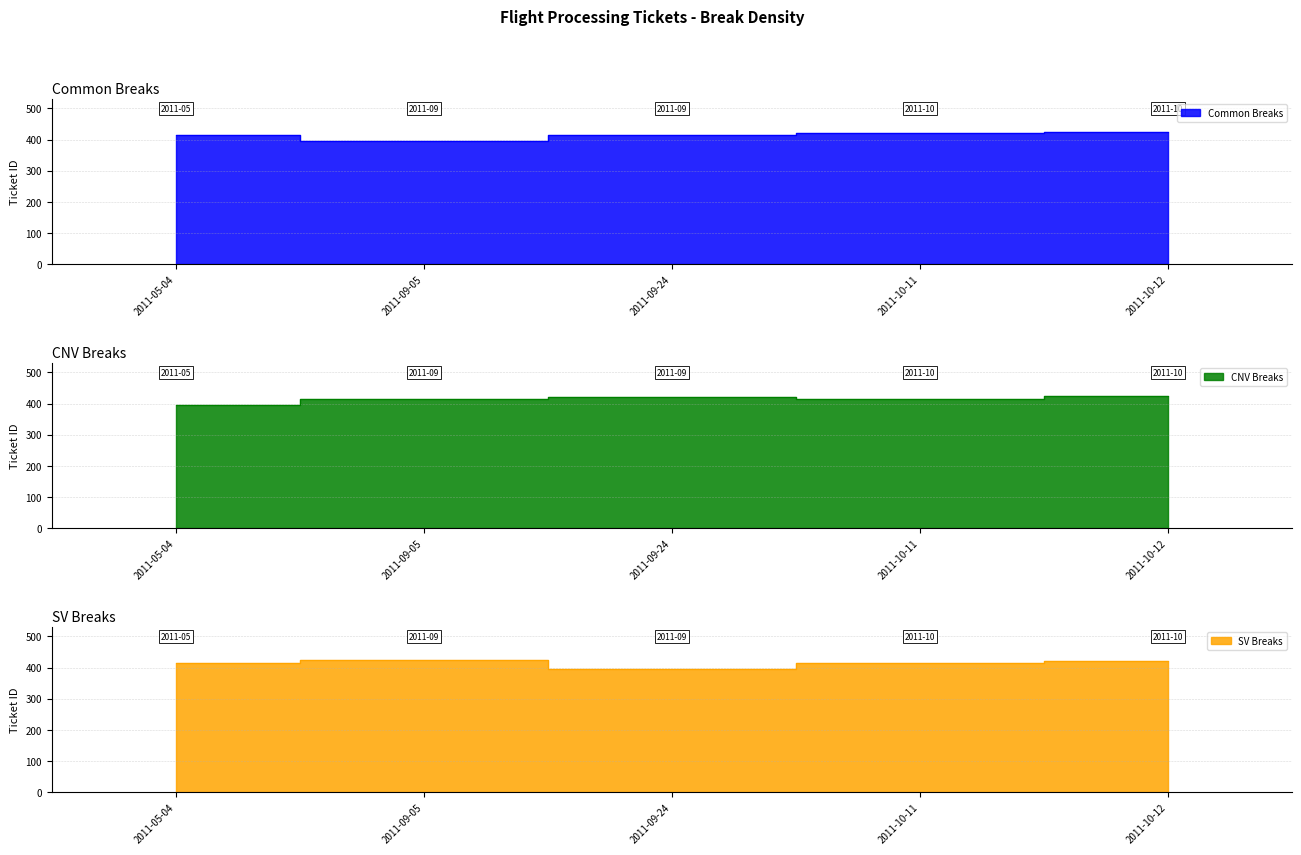

Read the CNV Breaks value at 2011-09-05, to the nearest 10.

420